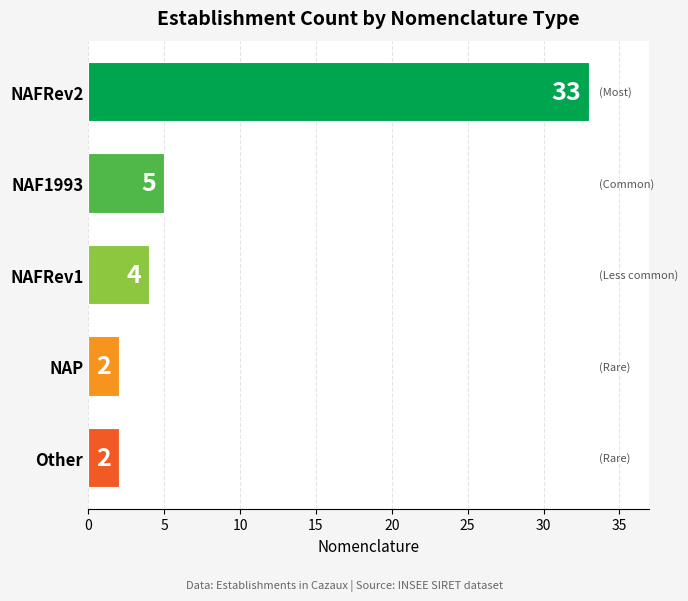

True or false: the data shows 33 at NAFRev2.

True